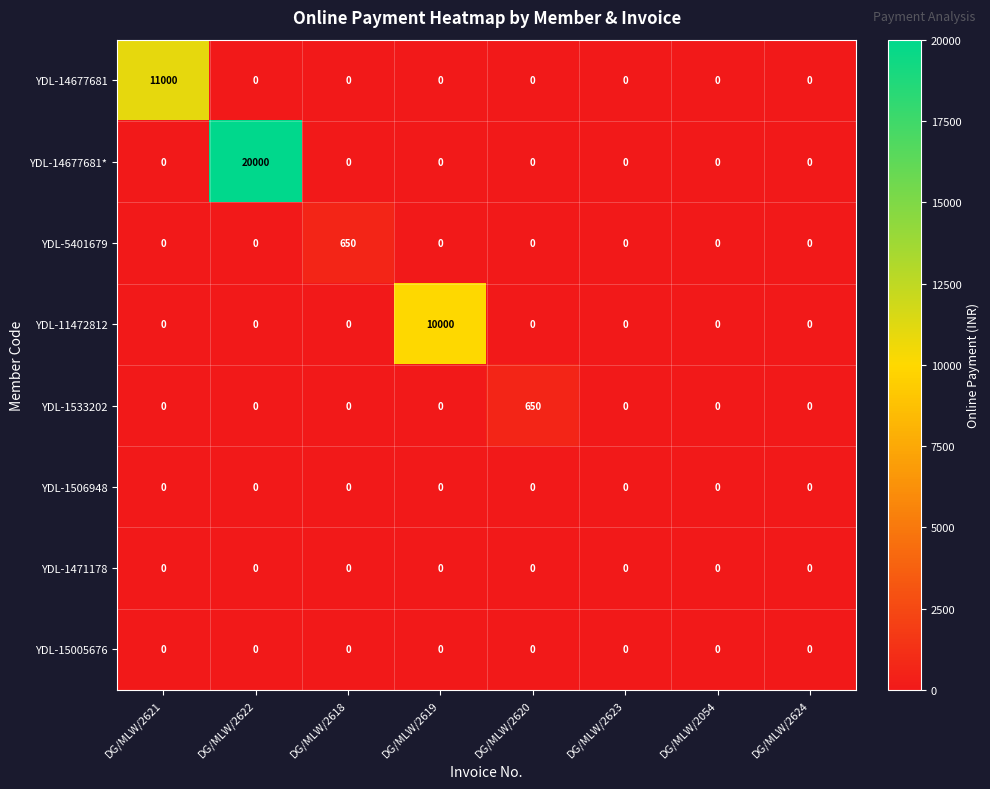

At which category is the sum across all series the highest?

DG/MLW/2622